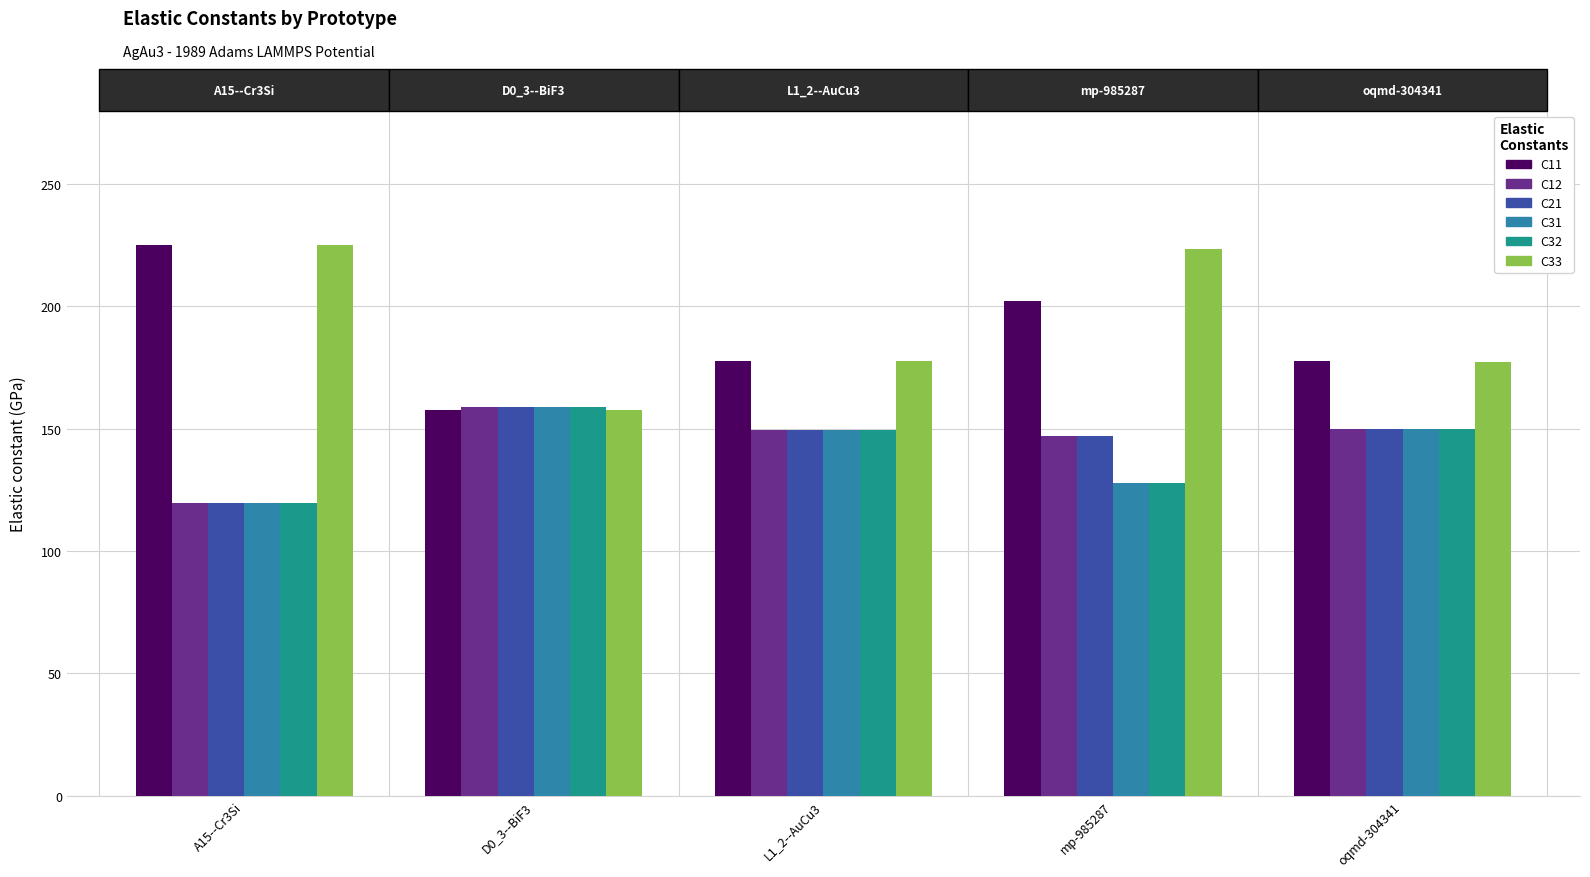

What are all the series names shown in the legend?

C11, C12, C21, C31, C32, C33